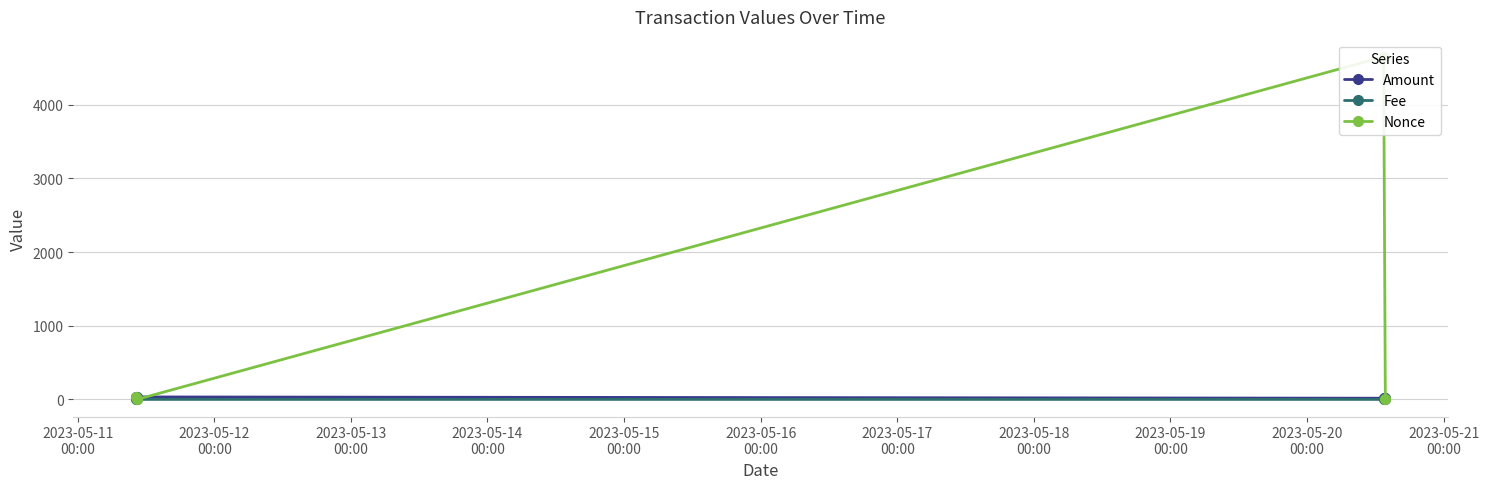

True or false: Amount has more than 2 points higher than both neighbors.

False